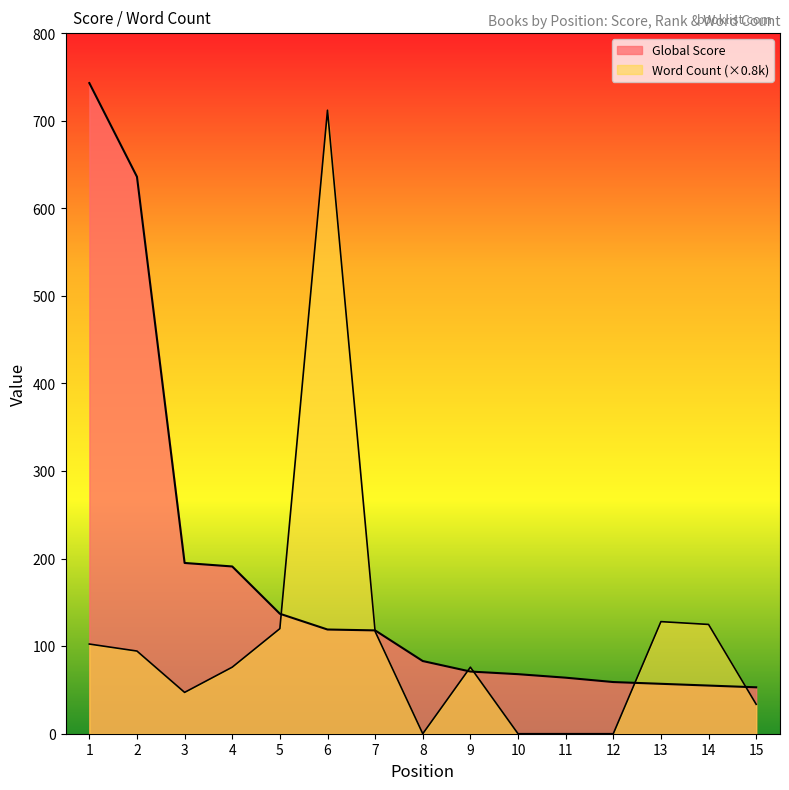

At which label does Word Count (k) first exceed 76?

1